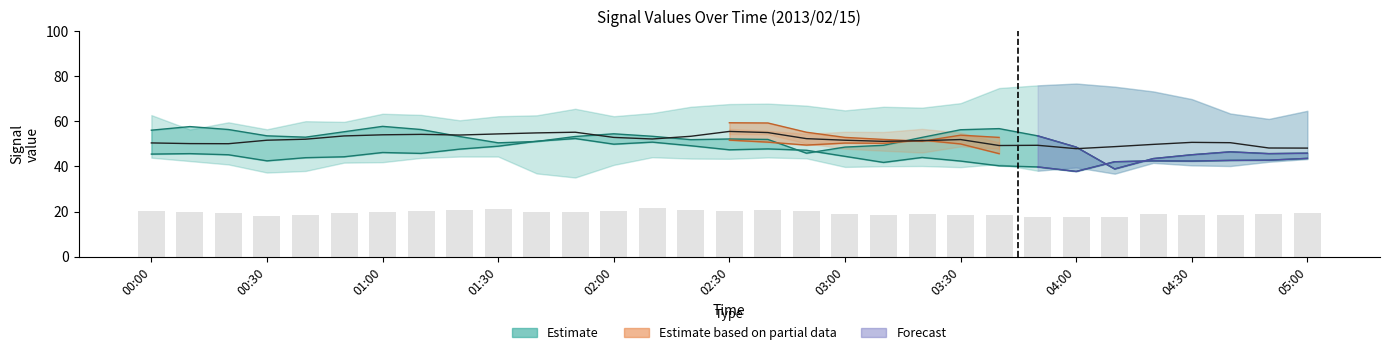

What is the difference between the highest and lowest values at 03:20?

25.9